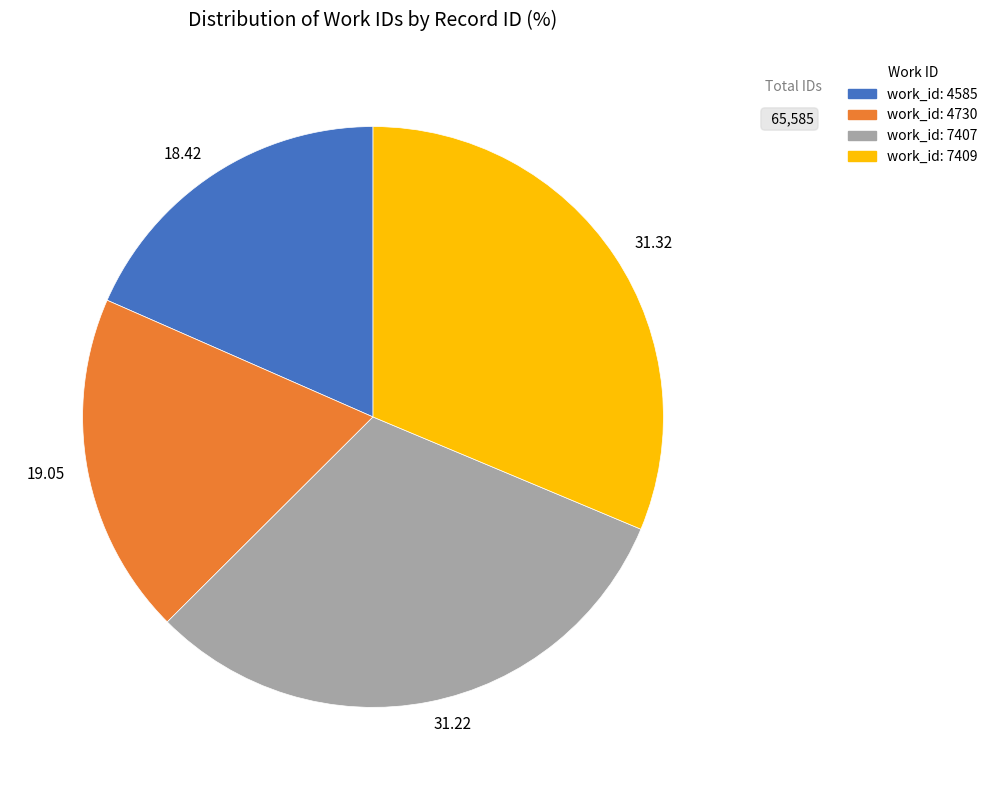

Is work_id: 4585 the majority of the pie?

No